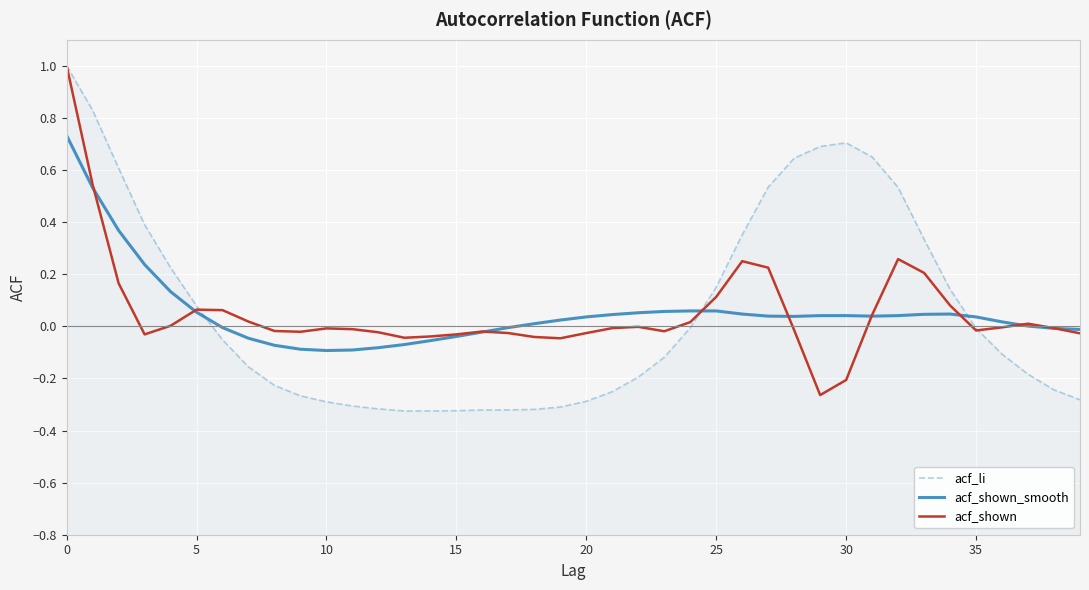

True or false: acf_shown_smooth has more than 2 points higher than both neighbors.

False